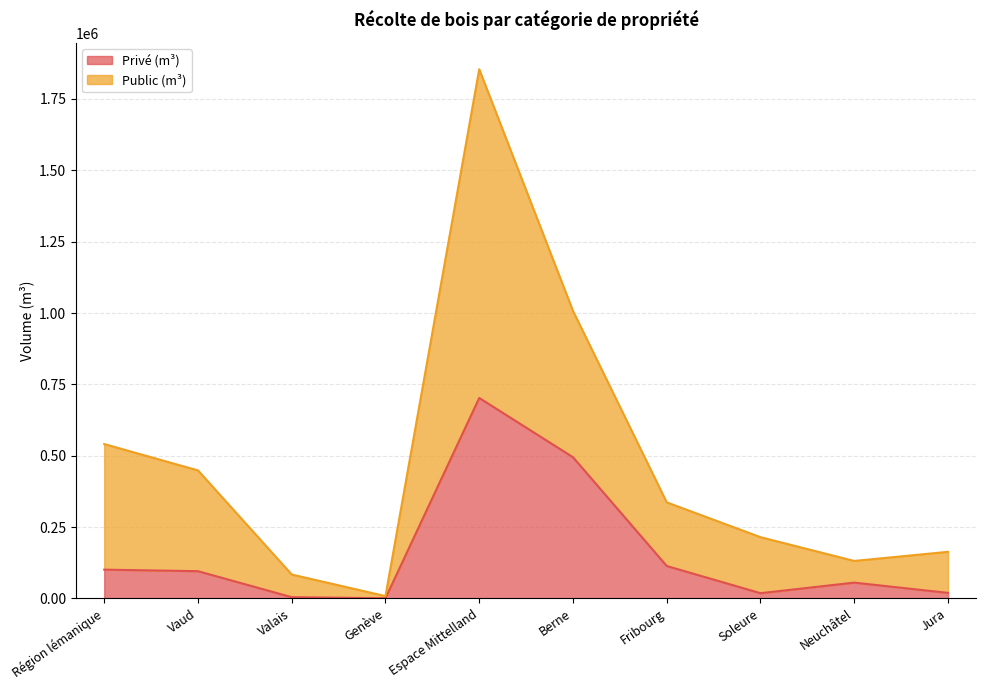

What is the value of the Privé (m³) point at the 2nd from the left?

95644